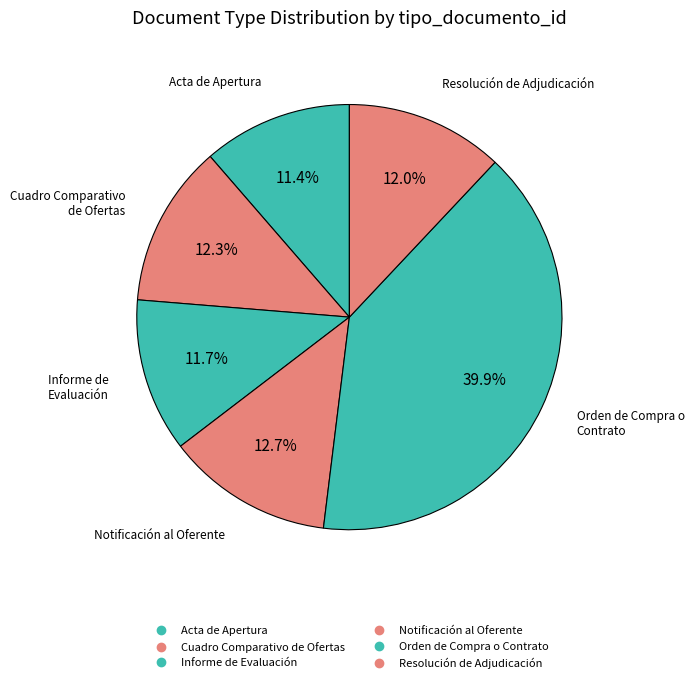

Which slice is the largest?

Orden de Compra o Contrato